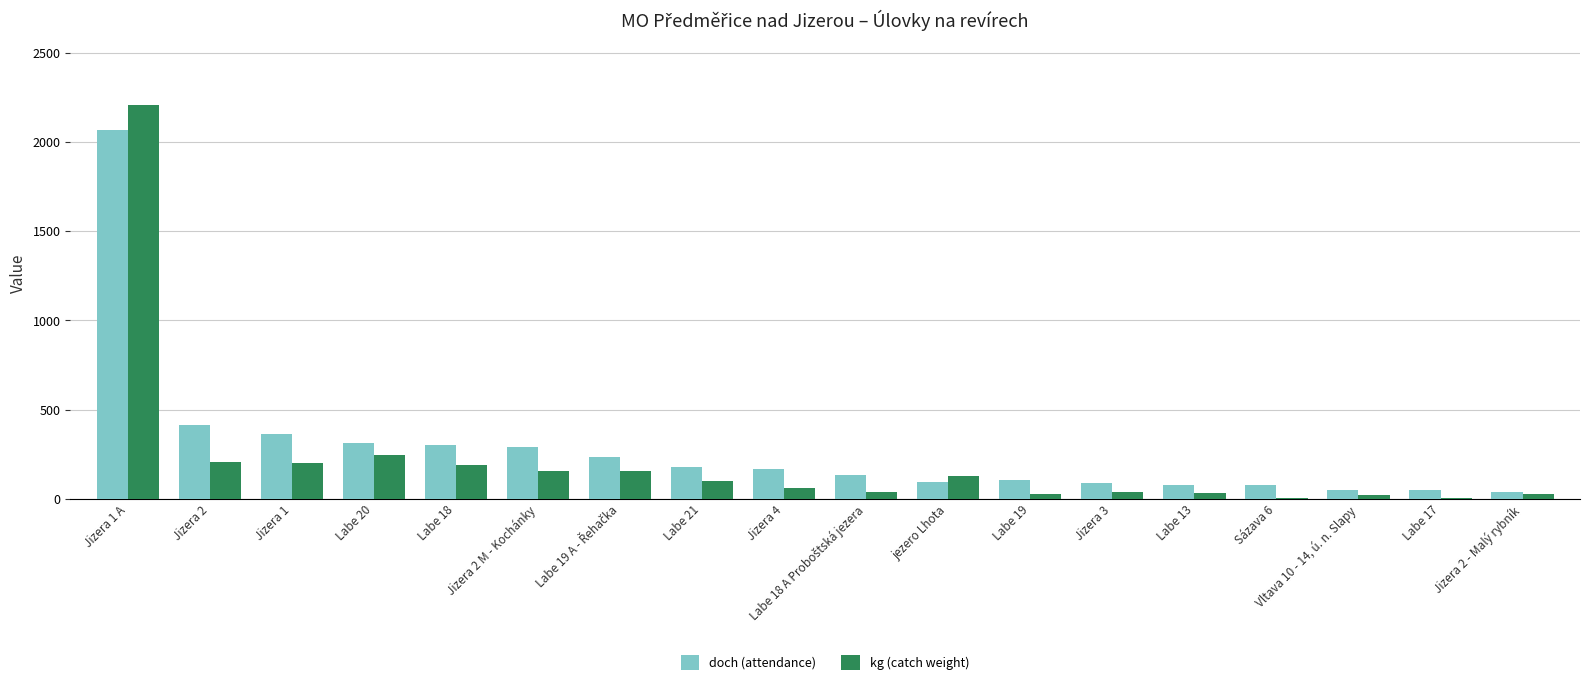

The value of doch (attendance) at jezero Lhota is 93.0. True or false?

True